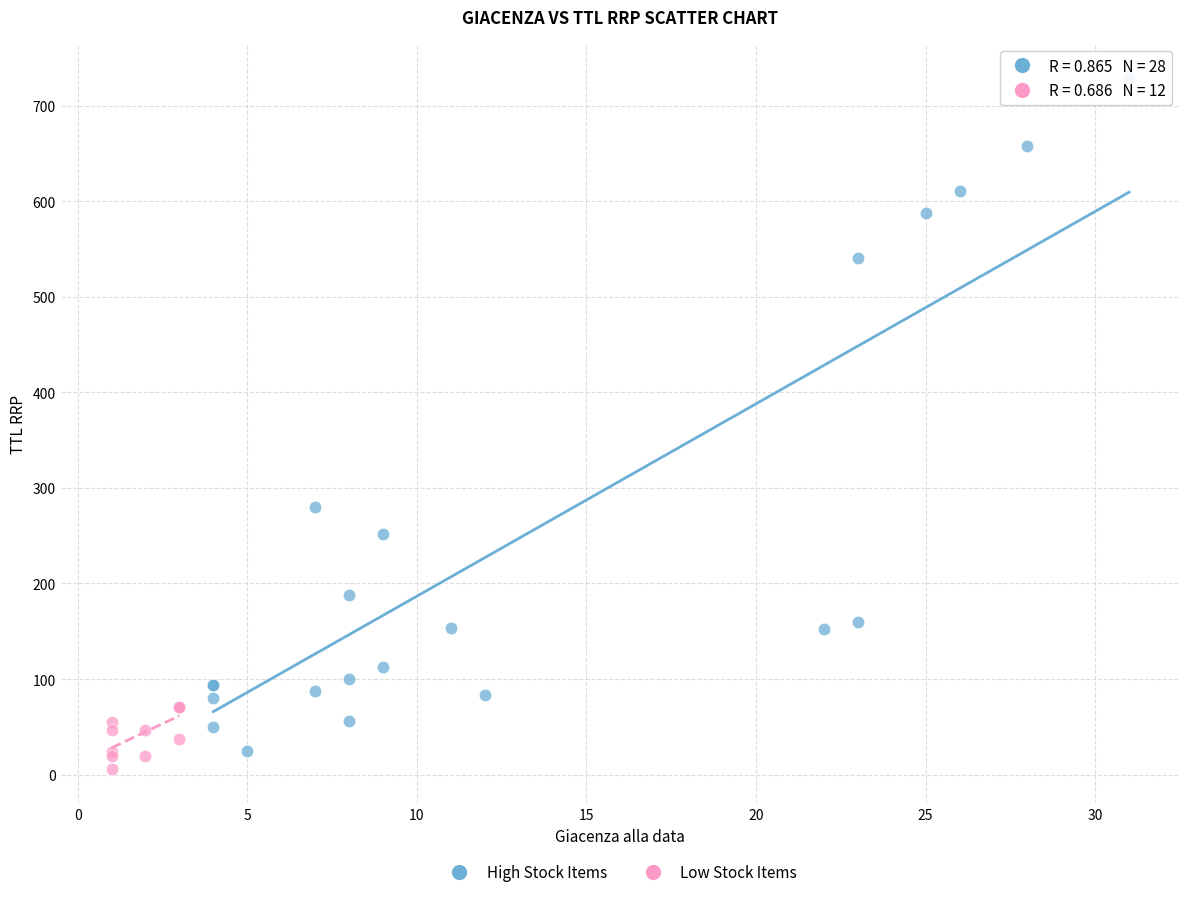

What are all the series names shown in the legend?

High Stock Items, Low Stock Items